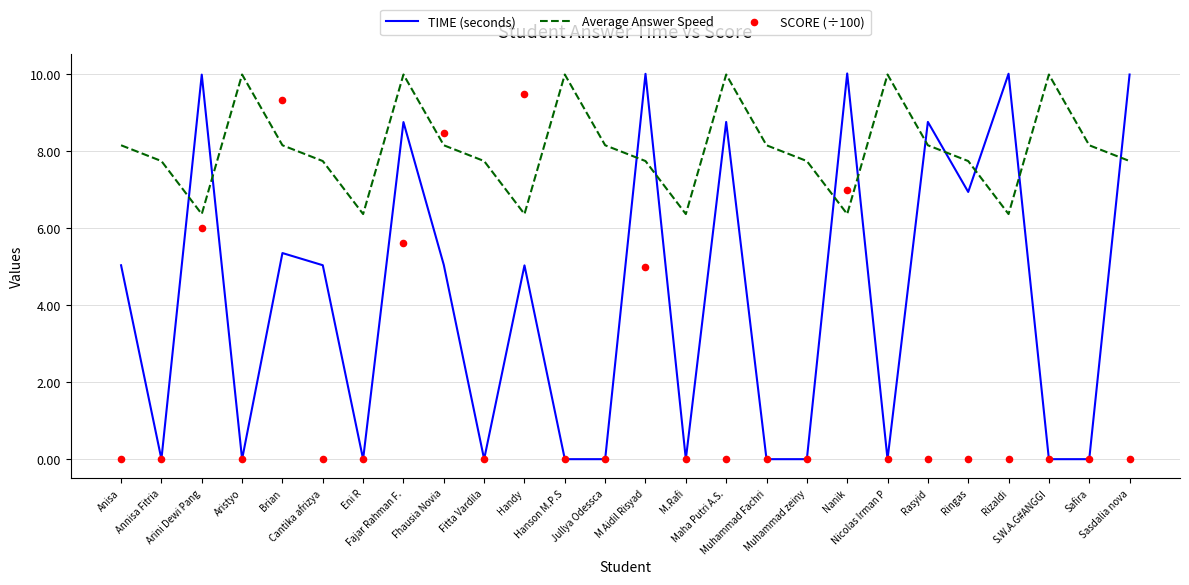

At which category is the sum across all series the highest?

Fajar Rahman F.